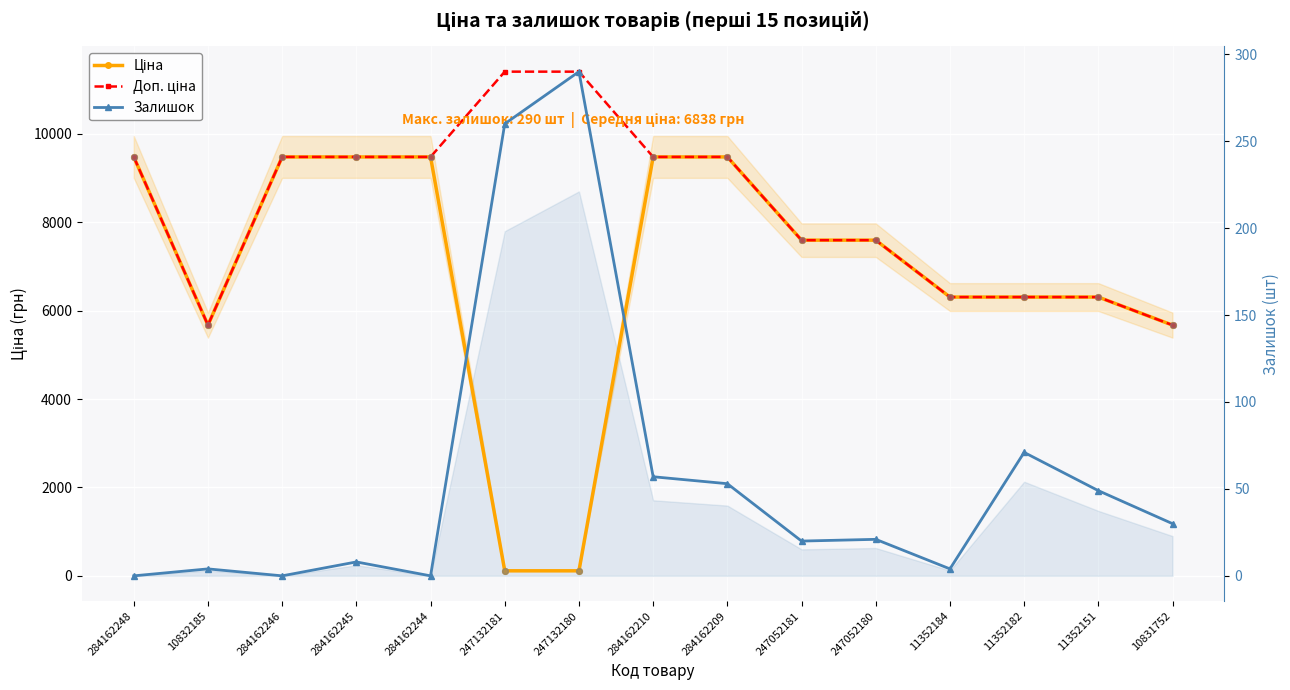

Which series has the largest total across all categories?

Доп. ціна